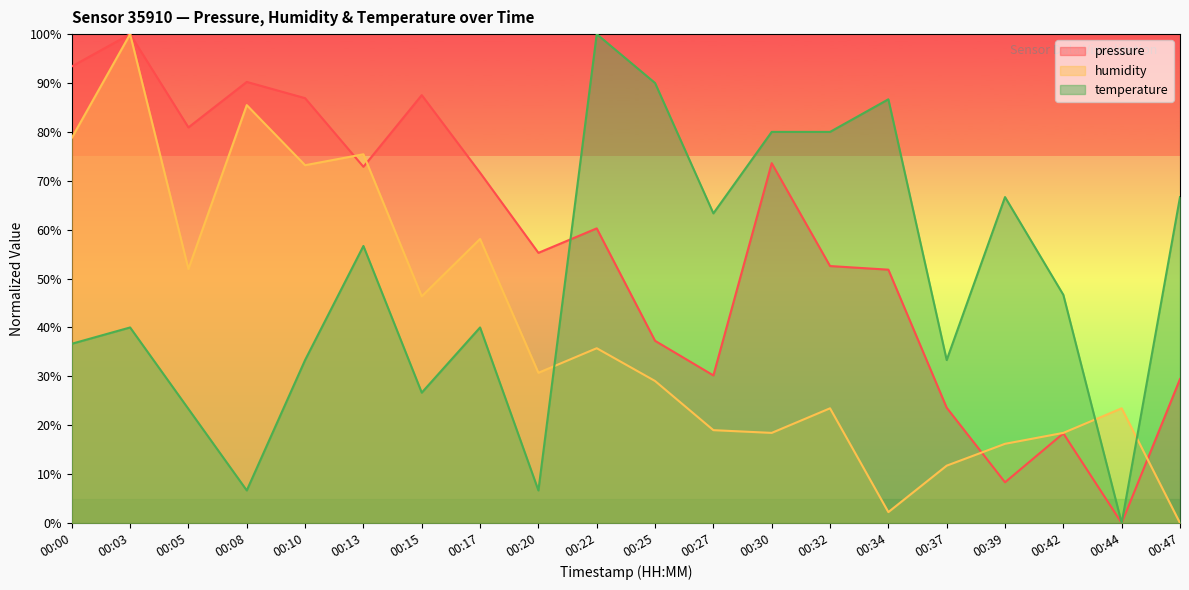

What is the difference between the highest and lowest values at 00:03?

60.0